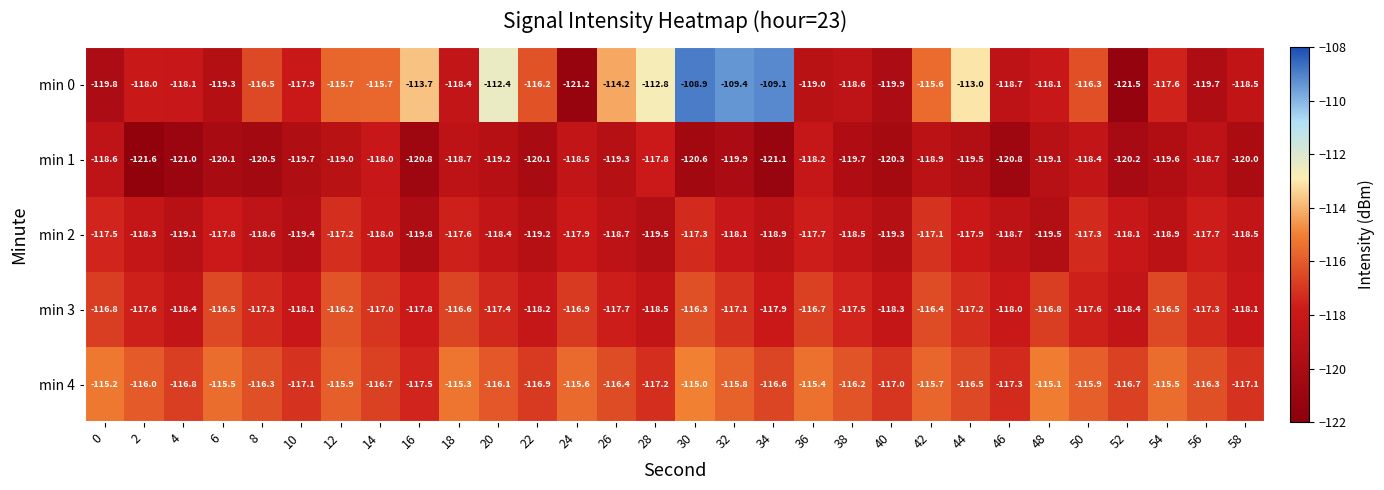

What is the difference between the second highest and minimum values in the min 2 series?

2.6